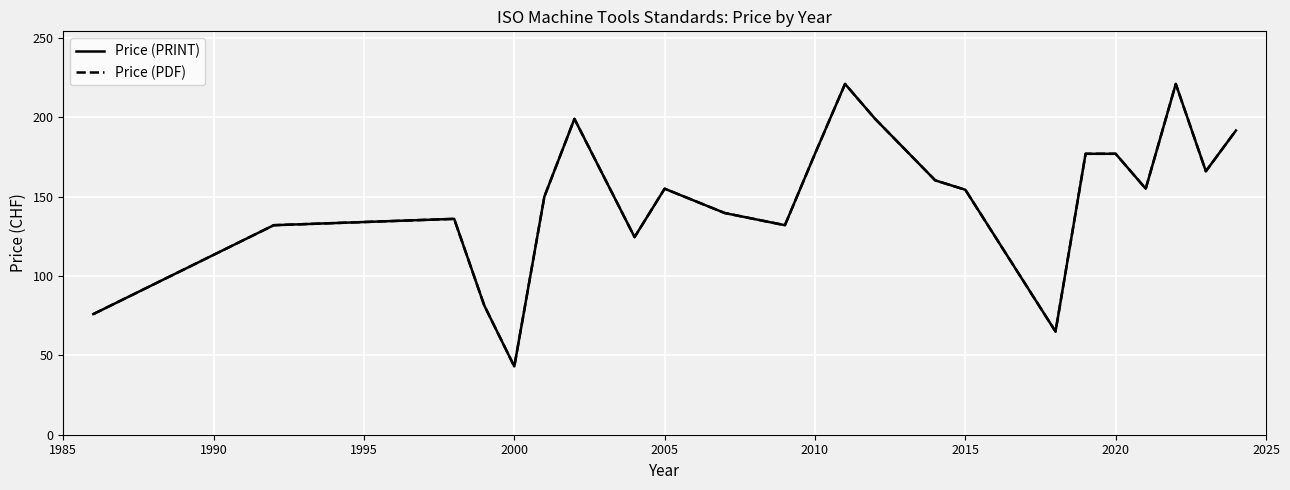

Does the chart have visible grid lines?

Yes